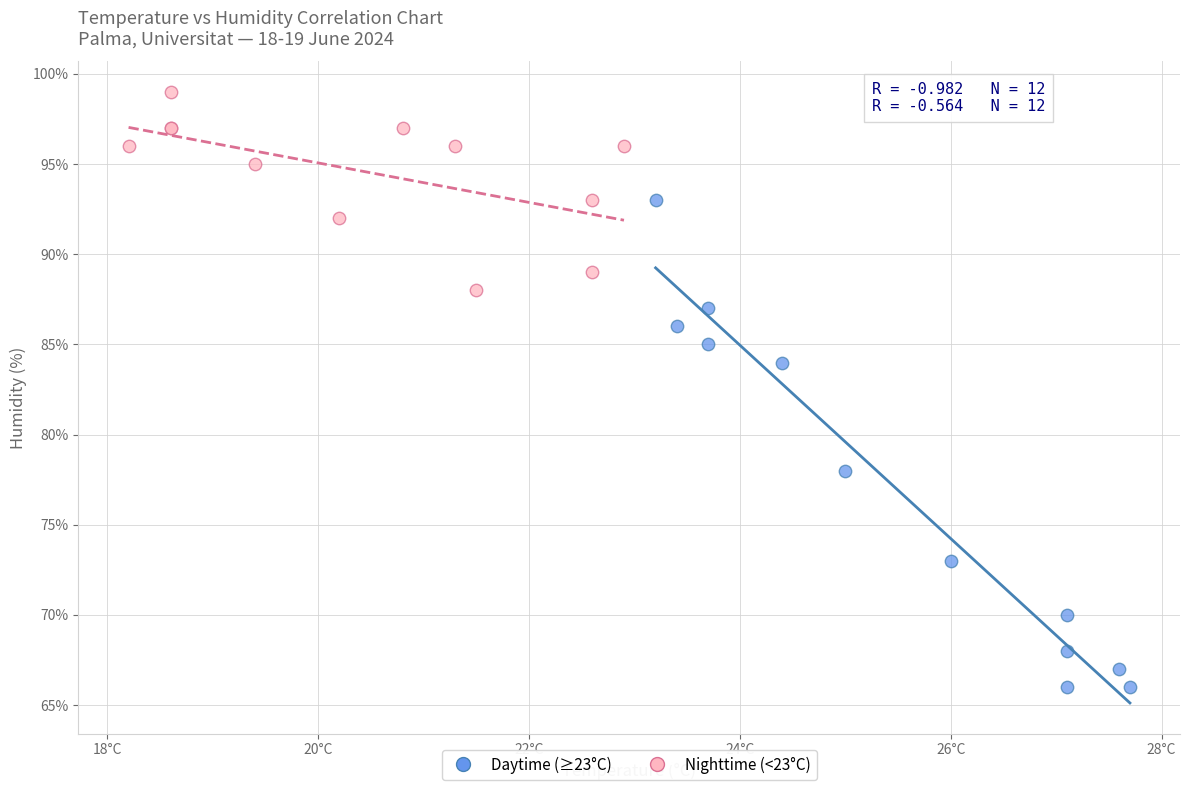

Which series reaches the minimum Y coordinate?

Daytime (≥23°C)